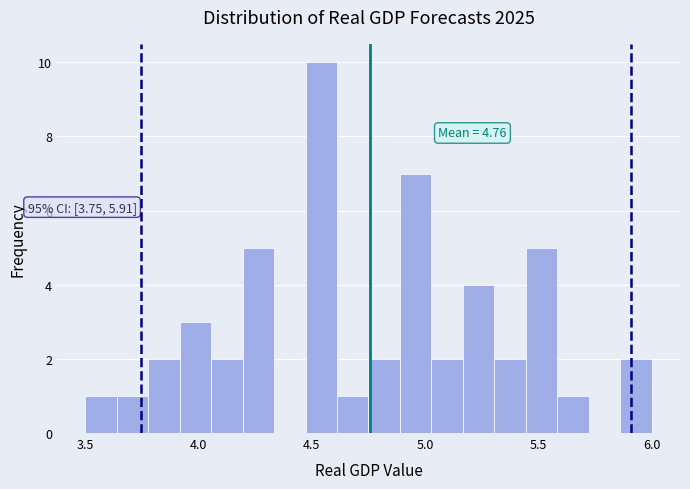

Around what value on the x-axis is the tallest bar? Give the approximate position of its centre, as read against the axis.

4.55